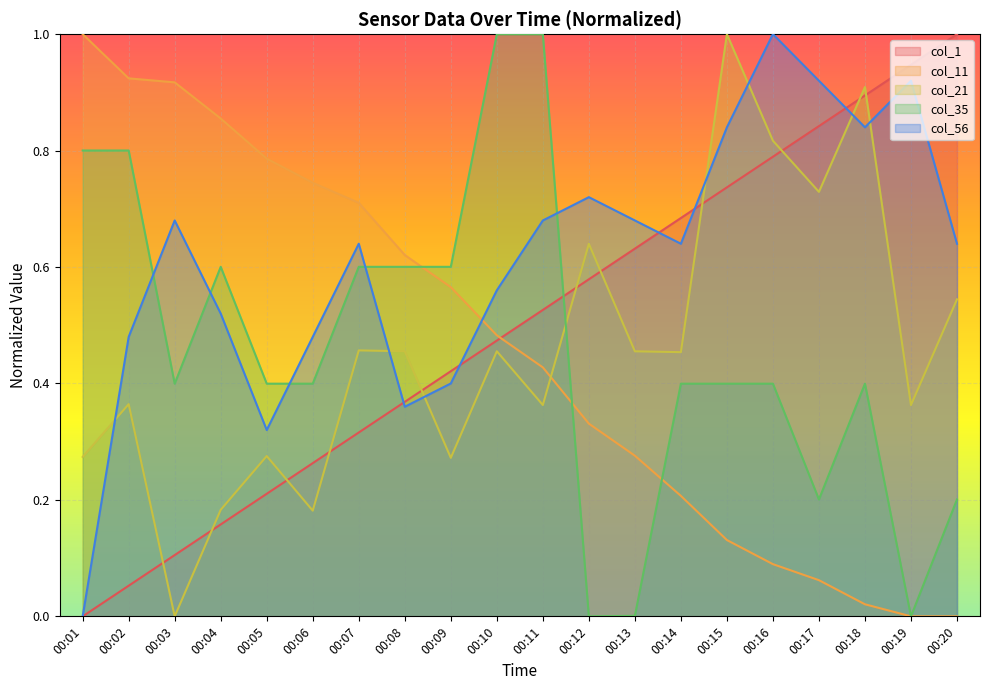

What is the total value across all series at 00:06?

2.1